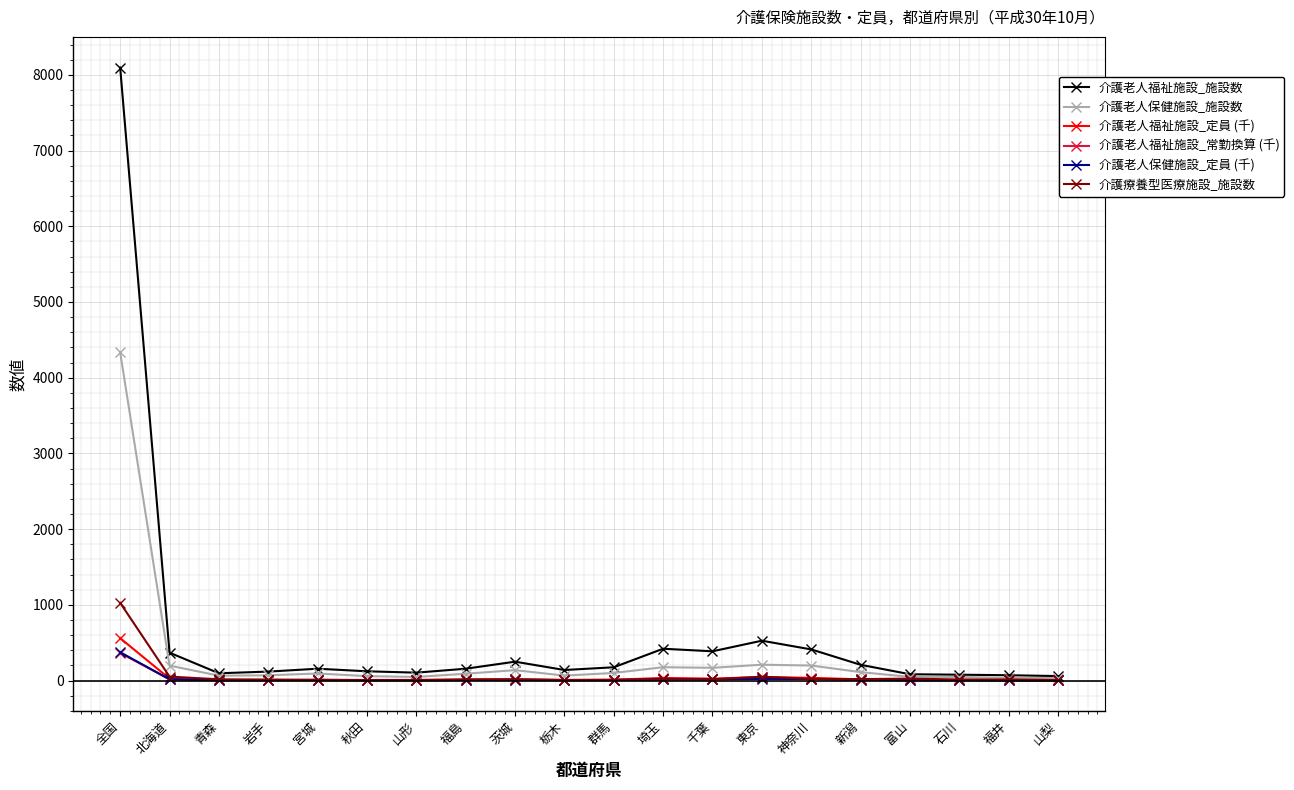

What are all the series names shown in the legend?

介護老人福祉施設_施設数, 介護老人保健施設_施設数, 介護老人福祉施設_定員 (千), 介護老人福祉施設_常勤換算 (千), 介護老人保健施設_定員 (千), 介護療養型医療施設_施設数